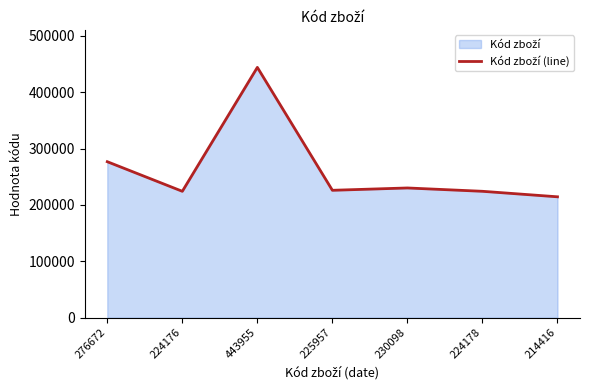

Where is the first local maximum?

443955